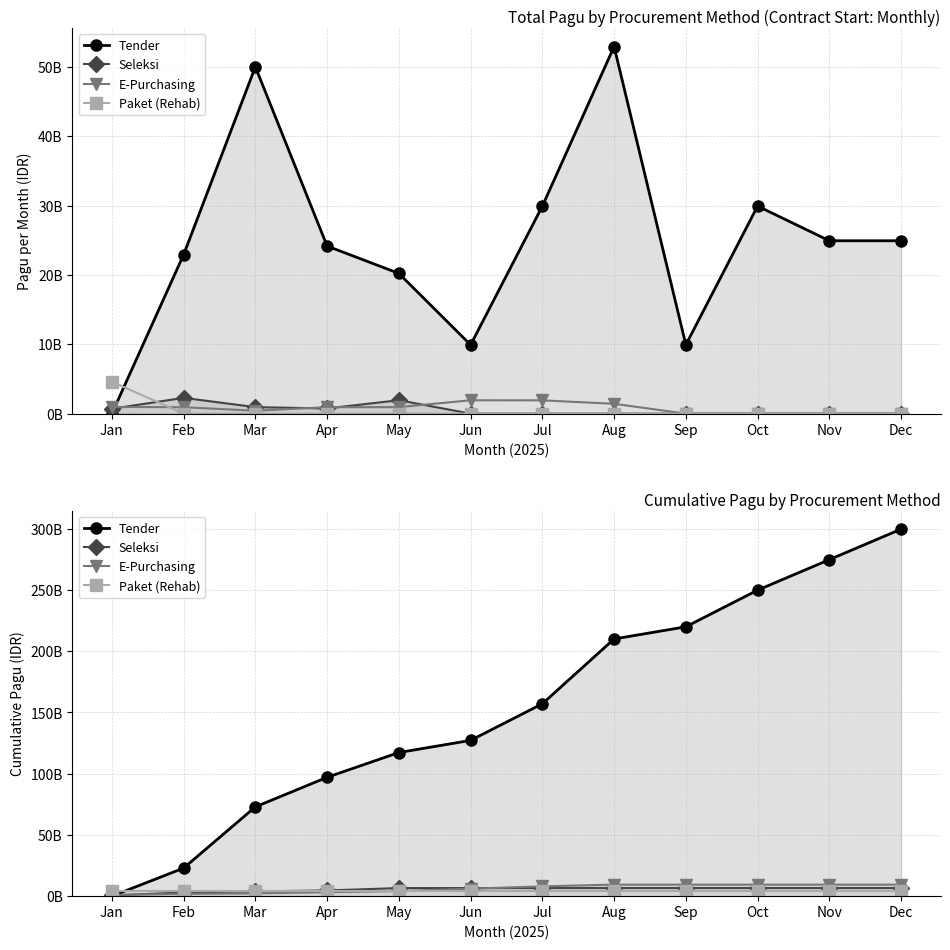

What is the value of the Paket (Rehab) point at the 1st from the left?

4599558950